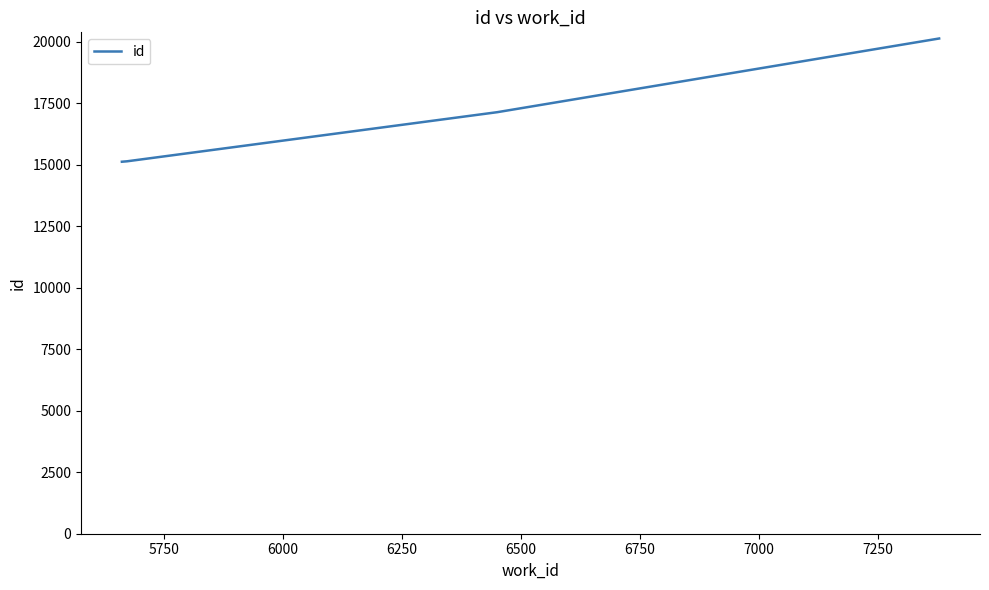

What is the average value?

16884